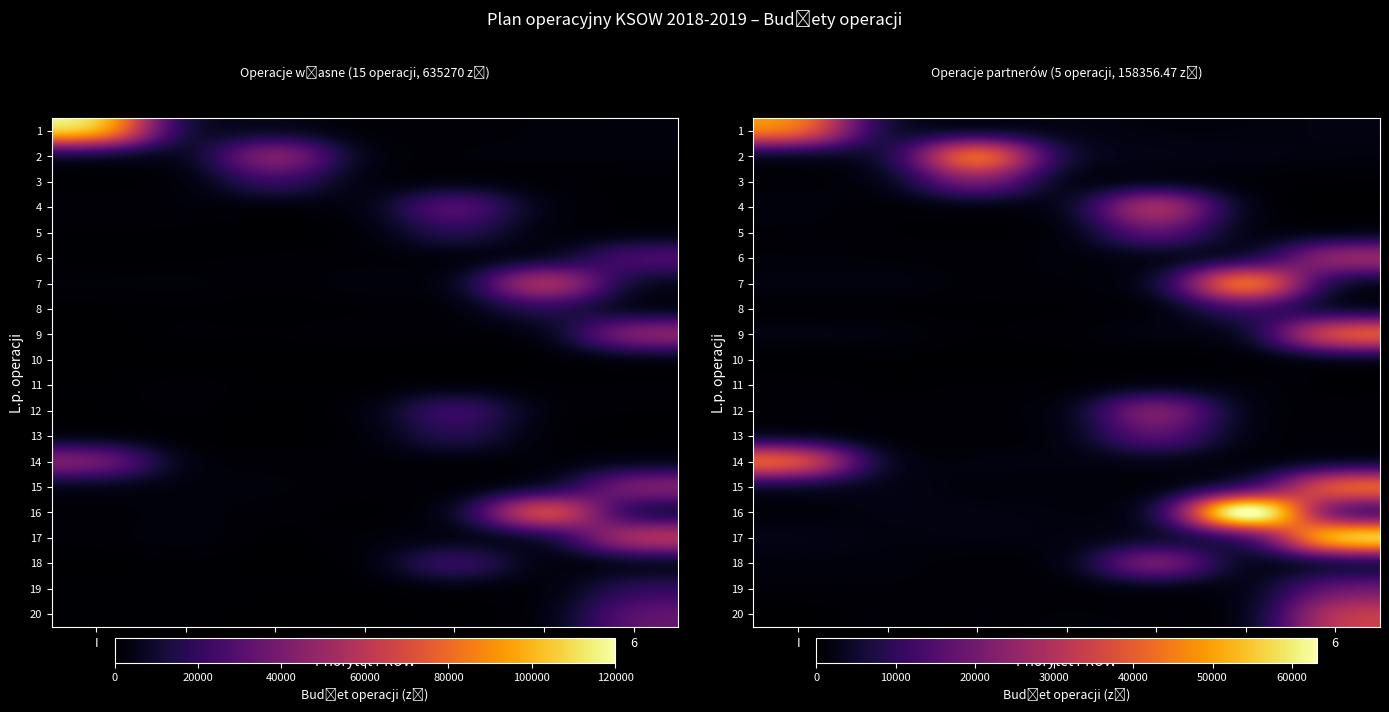

What is the total value across all series at 1?

191065.7